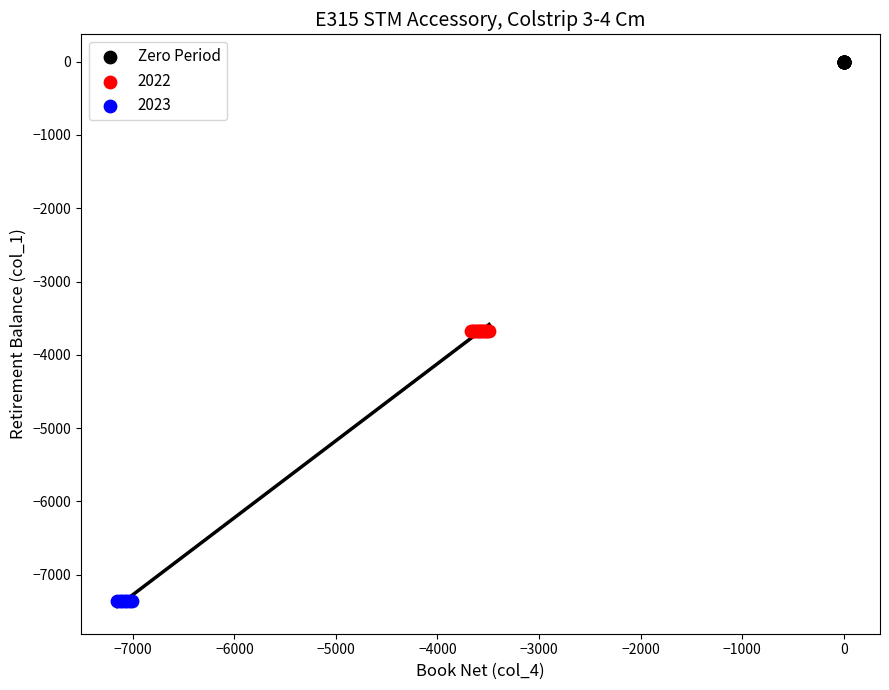

Which series contains the highest Y value?

Zero Period